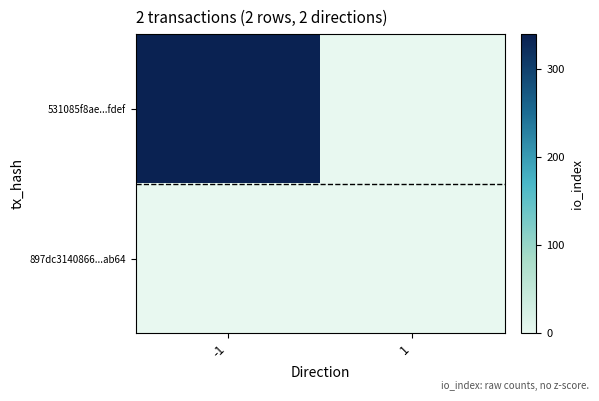

Which series has the widest spread of values?

531085f8ae...fdef